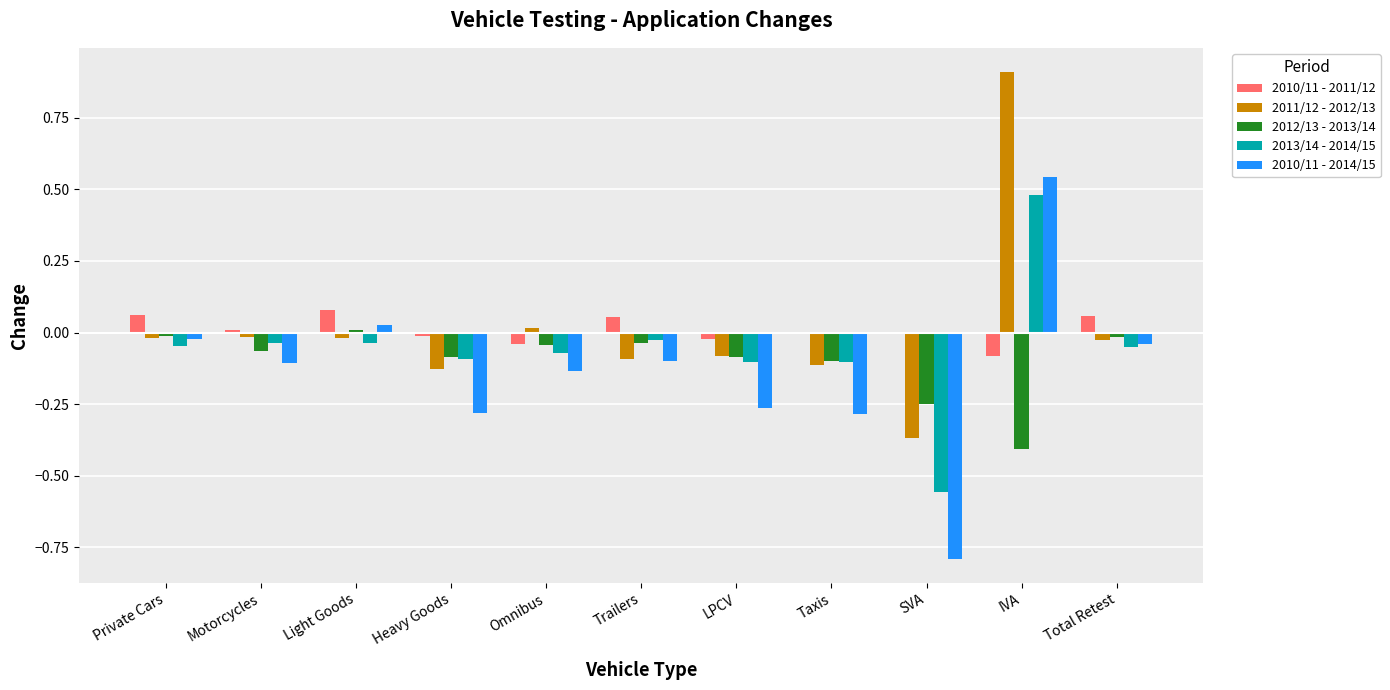

Is it true that 2011/12 - 2012/13 equals -0.0 at Motorcycles?

True